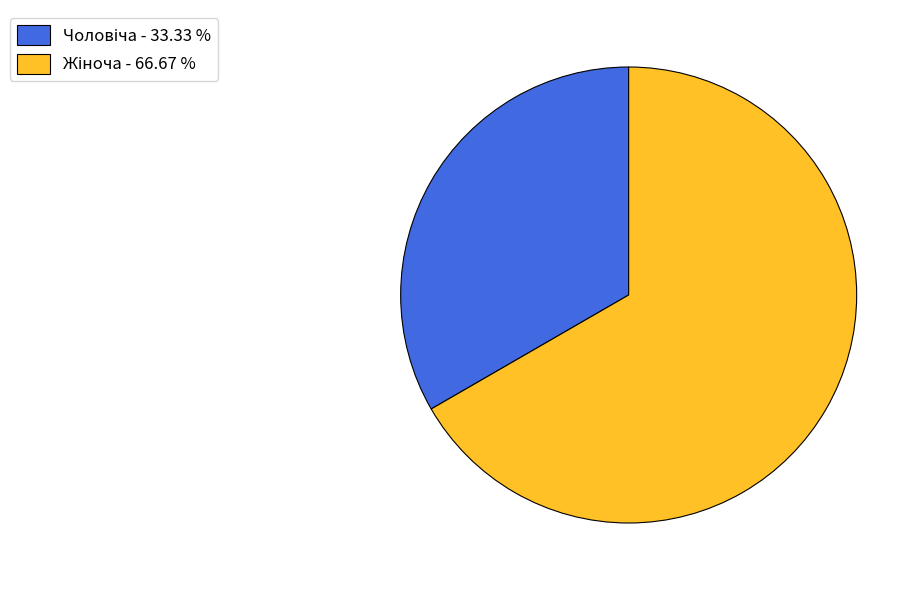

How many slices are in this pie chart?

2